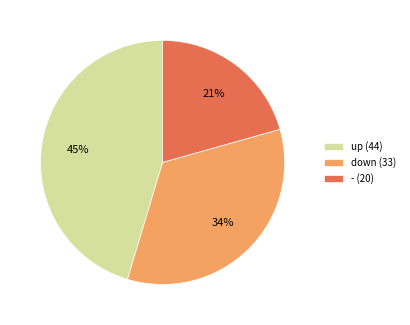

How many slices are in this pie chart?

3